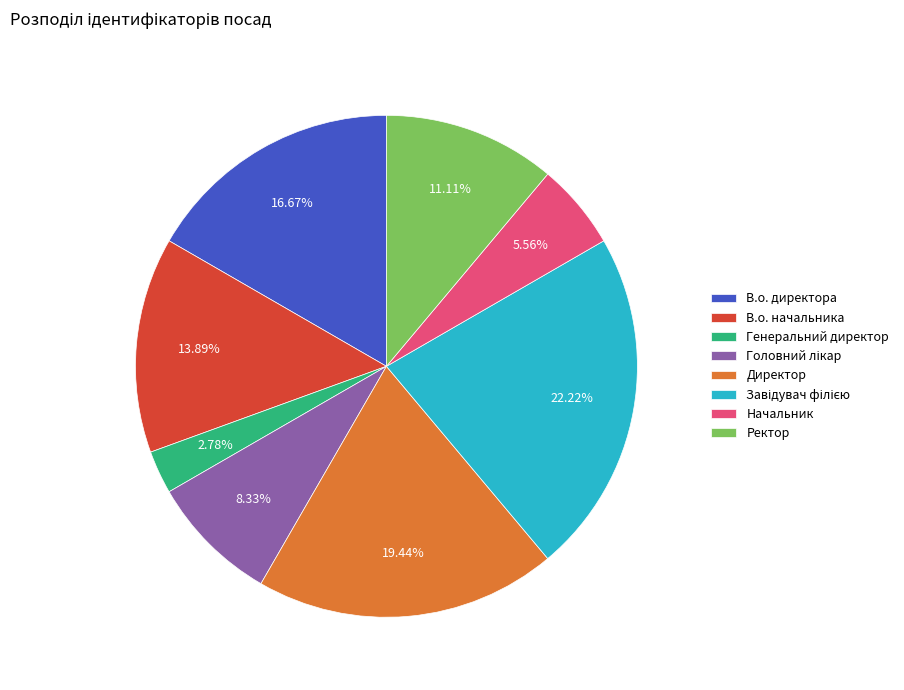

Between В.о. начальника and Начальник, which is larger?

В.о. начальника